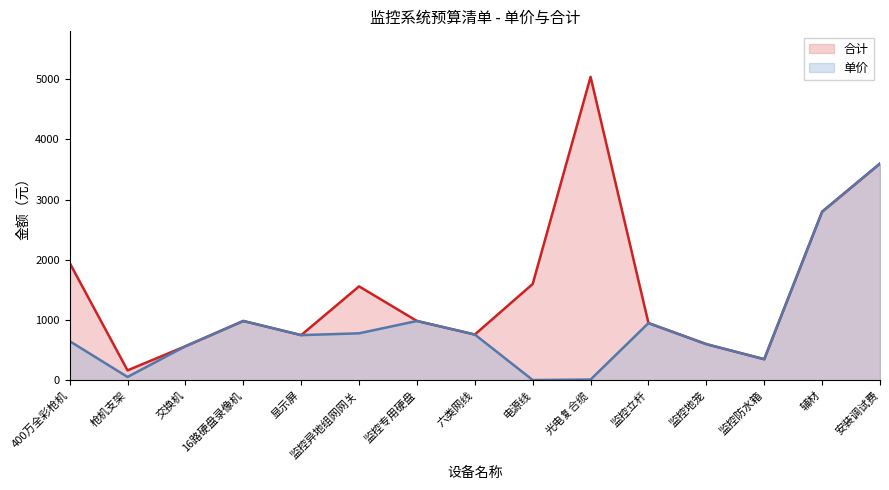

Reading left to right, extract all data points from this chart.

单价: 400万全彩枪机=650	枪机支架=55	交换机=565	16路硬盘录像机=985	显示屏=750	监控异地组网网关=780	监控专用硬盘=985	六类网线=760	电源线=4	光电复合缆=12	监控立杆=950	监控地笼=600	监控防水箱=350	辅材=2800	安装调试费=3600
合计: 400万全彩枪机=1950	枪机支架=165	交换机=565	16路硬盘录像机=985	显示屏=750	监控异地组网网关=1560	监控专用硬盘=985	六类网线=760	电源线=1600	光电复合缆=5040	监控立杆=950	监控地笼=600	监控防水箱=350	辅材=2800	安装调试费=3600